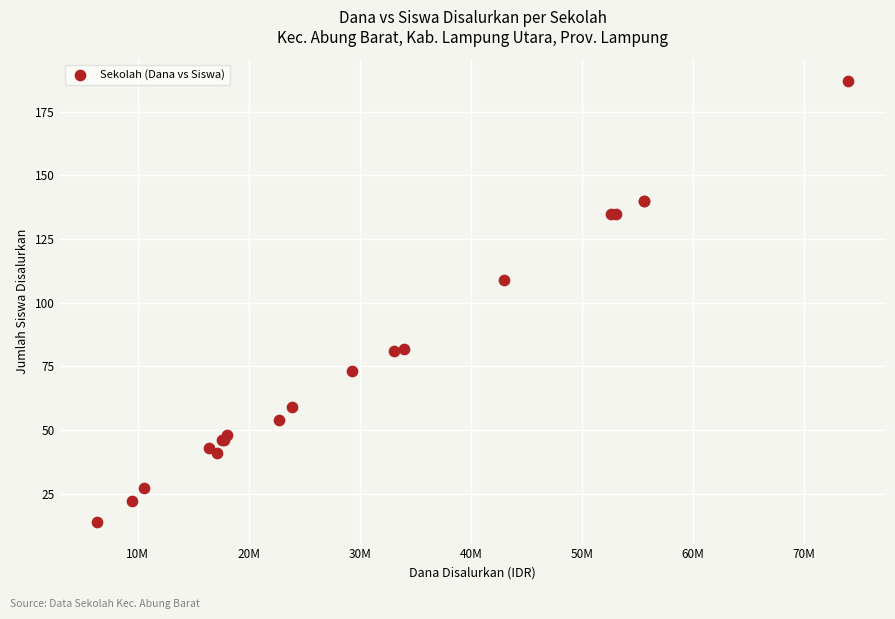

What Y value in the scatter plot is closest to 100?

109